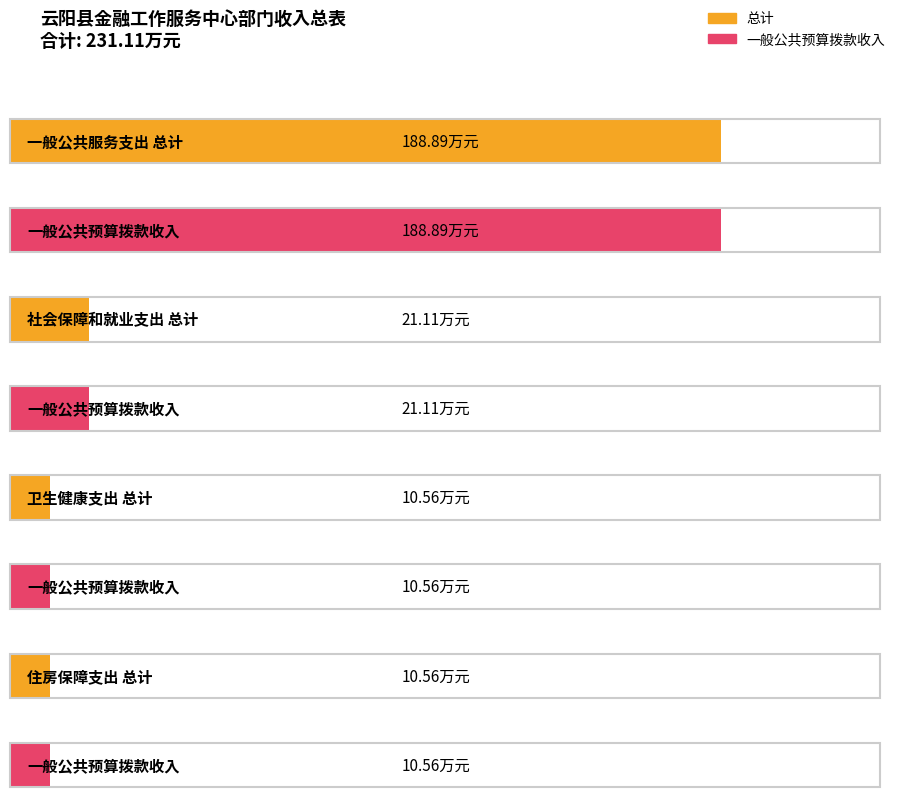

Rank the categories by 一般公共预算拨款收入 value from highest to lowest.

一般公共服务支出, 社会保障和就业支出, 卫生健康支出, 住房保障支出